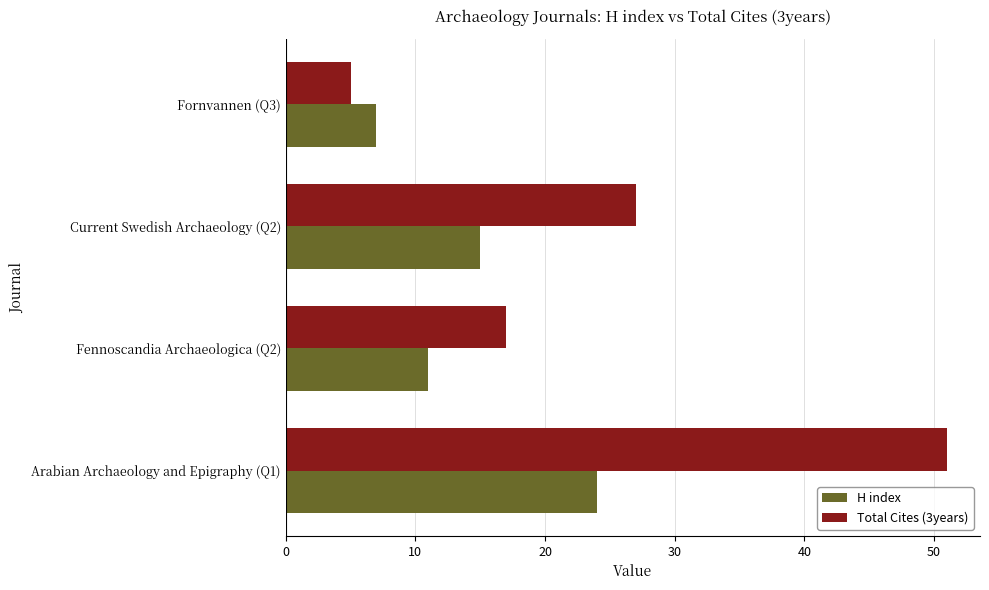

List the labels in order of Total Cites (3years) value, smallest first.

Fornvannen (Q3), Fennoscandia Archaeologica (Q2), Current Swedish Archaeology (Q2), Arabian Archaeology and Epigraphy (Q1)